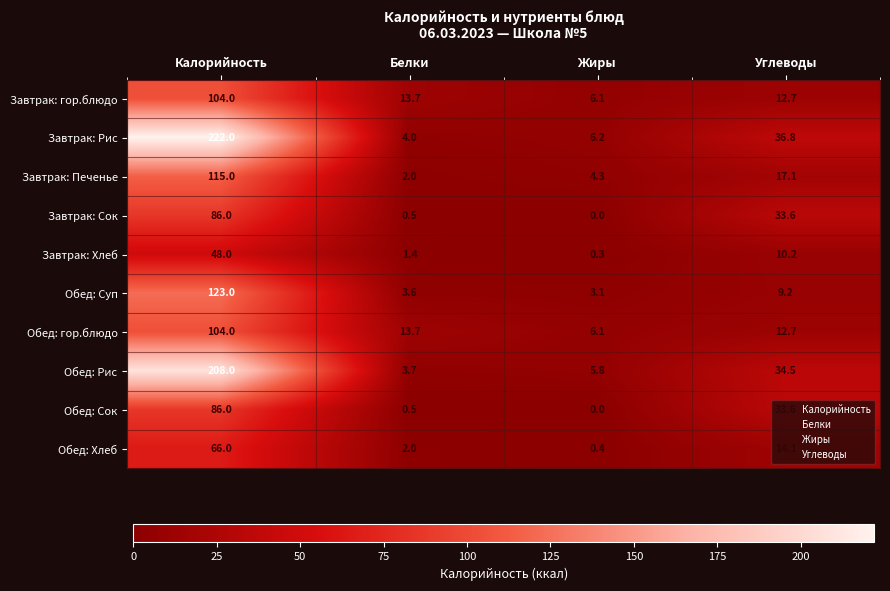

Rank the categories by Завтрак: гор.блюдо value from highest to lowest.

Калорийность, Белки, Углеводы, Жиры